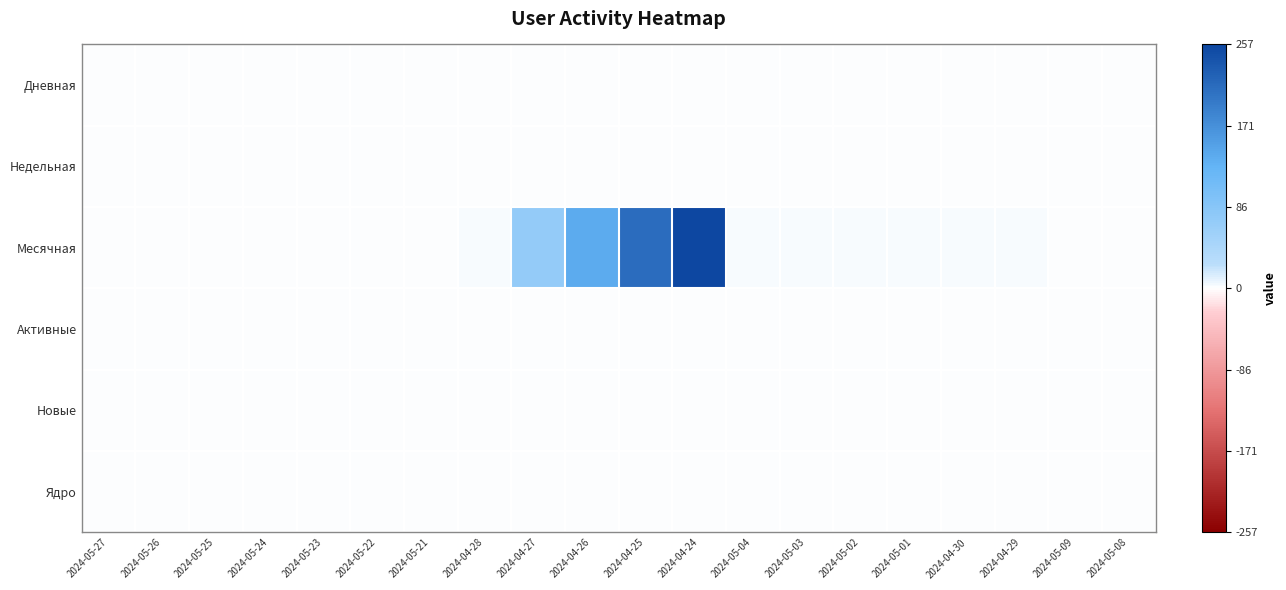

Reading left to right, what are all the values shown in this chart?

Дневная: 2024-05-27=0	2024-05-26=0	2024-05-25=0	2024-05-24=0	2024-05-23=0	2024-05-22=0	2024-05-21=0	2024-04-28=1	2024-04-27=0	2024-04-26=0	2024-04-25=0	2024-04-24=0	2024-05-04=0	2024-05-03=0	2024-05-02=0	2024-05-01=0	2024-04-30=0	2024-04-29=0	2024-05-09=0	2024-05-08=0
Недельная: 2024-05-27=0	2024-05-26=0	2024-05-25=0	2024-05-24=0	2024-05-23=0	2024-05-22=0	2024-05-21=0	2024-04-28=1	2024-04-27=0	2024-04-26=0	2024-04-25=0	2024-04-24=0	2024-05-04=1	2024-05-03=1	2024-05-02=1	2024-05-01=1	2024-04-30=1	2024-04-29=1	2024-05-09=0	2024-05-08=0
Месячная: 2024-05-27=1	2024-05-26=1	2024-05-25=1	2024-05-24=1	2024-05-23=1	2024-05-22=1	2024-05-21=1	2024-04-28=4	2024-04-27=72	2024-04-26=140	2024-04-25=212	2024-04-24=257	2024-05-04=4	2024-05-03=4	2024-05-02=4	2024-05-01=4	2024-04-30=4	2024-04-29=4	2024-05-09=2	2024-05-08=2
Активные: 2024-05-27=0	2024-05-26=0	2024-05-25=0	2024-05-24=0	2024-05-23=0	2024-05-22=0	2024-05-21=0	2024-04-28=0	2024-04-27=0	2024-04-26=0	2024-04-25=0	2024-04-24=0	2024-05-04=0	2024-05-03=0	2024-05-02=0	2024-05-01=0	2024-04-30=0	2024-04-29=0	2024-05-09=0	2024-05-08=0
Новые: 2024-05-27=0	2024-05-26=0	2024-05-25=0	2024-05-24=0	2024-05-23=0	2024-05-22=0	2024-05-21=0	2024-04-28=1	2024-04-27=0	2024-04-26=0	2024-04-25=0	2024-04-24=0	2024-05-04=0	2024-05-03=0	2024-05-02=0	2024-05-01=0	2024-04-30=0	2024-04-29=0	2024-05-09=0	2024-05-08=0
Ядро: 2024-05-27=0	2024-05-26=0	2024-05-25=0	2024-05-24=0	2024-05-23=0	2024-05-22=0	2024-05-21=0	2024-04-28=0	2024-04-27=0	2024-04-26=0	2024-04-25=0	2024-04-24=0	2024-05-04=0	2024-05-03=0	2024-05-02=0	2024-05-01=0	2024-04-30=0	2024-04-29=0	2024-05-09=0	2024-05-08=0